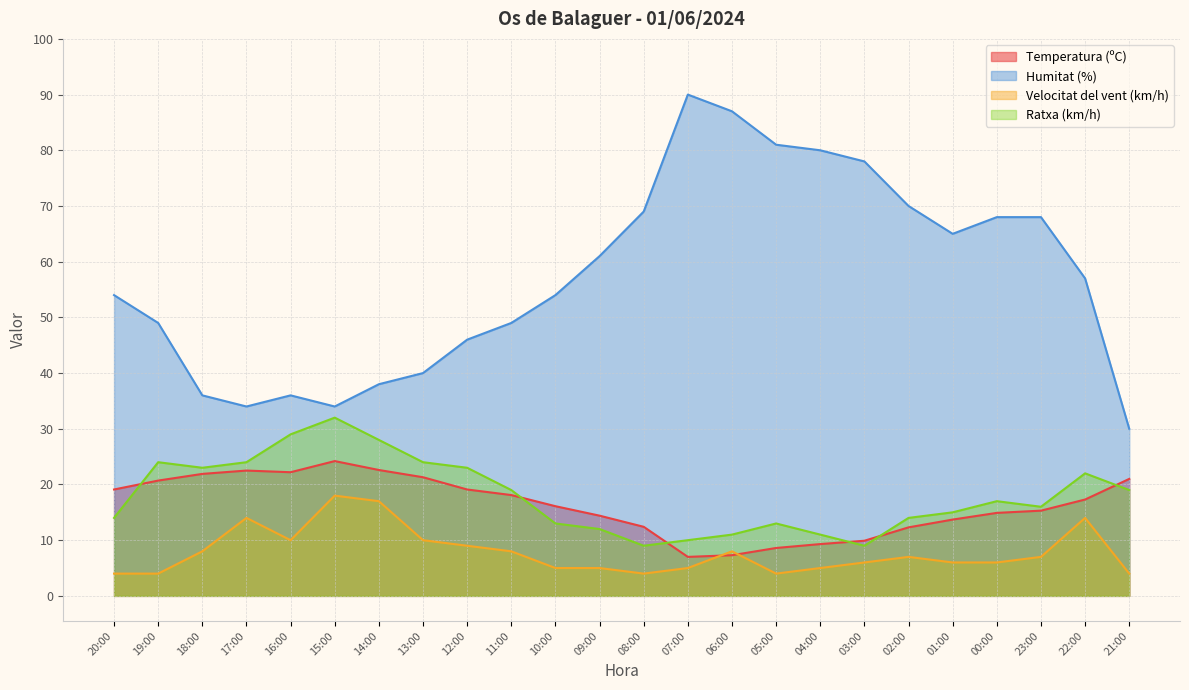

What are all the series names shown in the legend?

Temperatura (ºC), Humitat (%), Velocitat del vent (km/h), Ratxa (km/h)